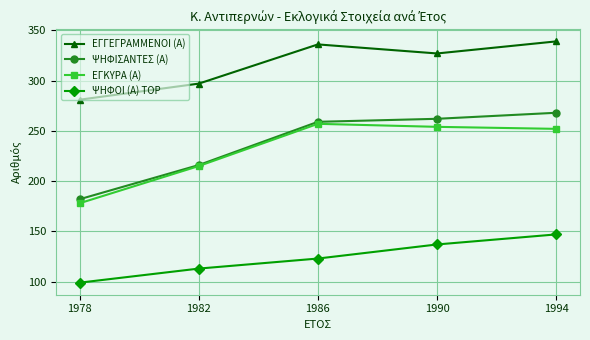

True or false: ΨΗΦΟΙ (Α) TOP has more than 0 interior local peaks.

False